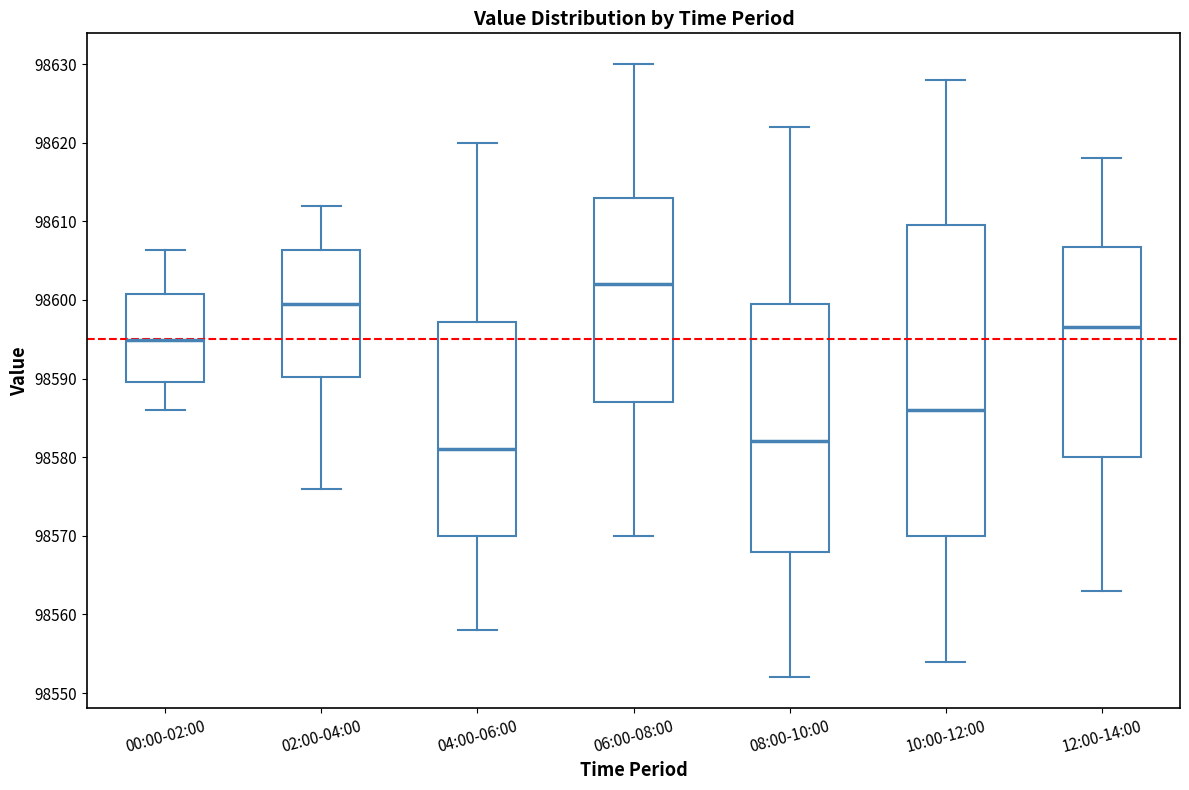

Which box is the tallest, from its lower edge to its upper edge?

10:00-12:00